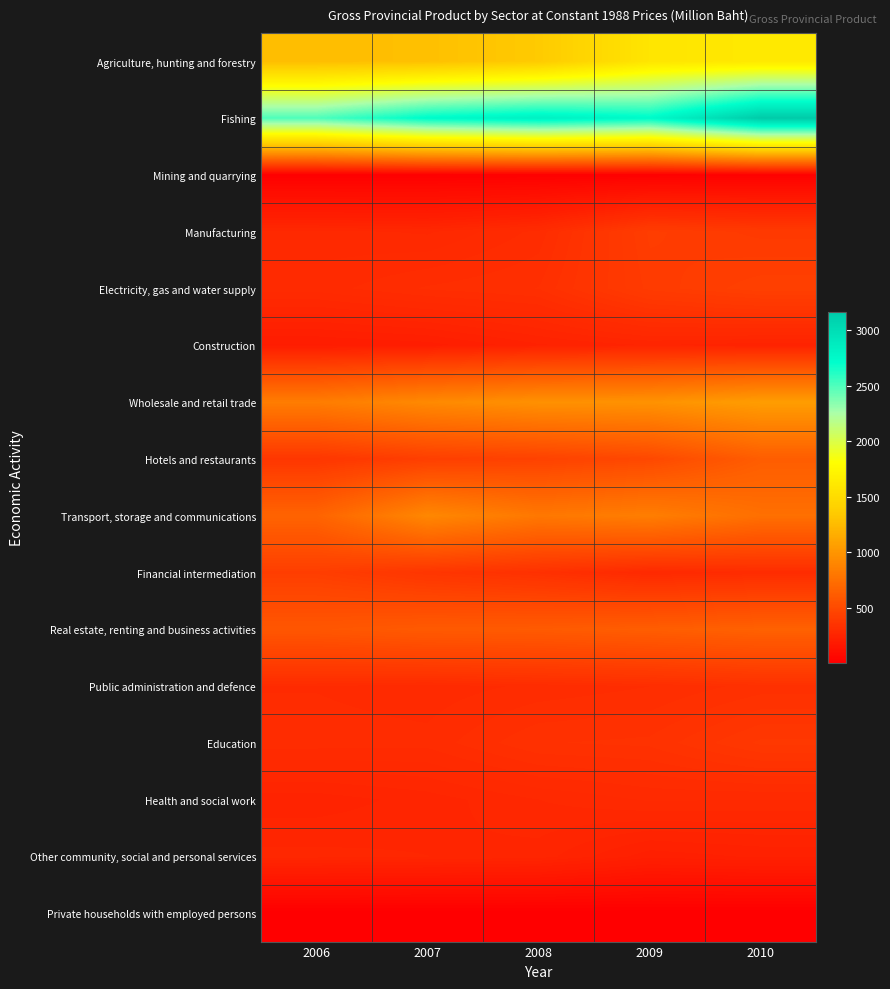

What is the maximum value shown in the chart?

3162.6